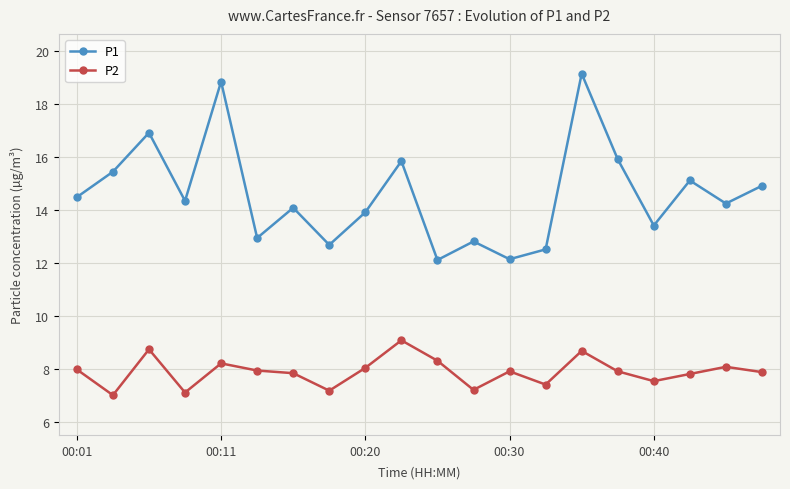

What is the difference between the maximum and minimum values in the P1 series?

7.0